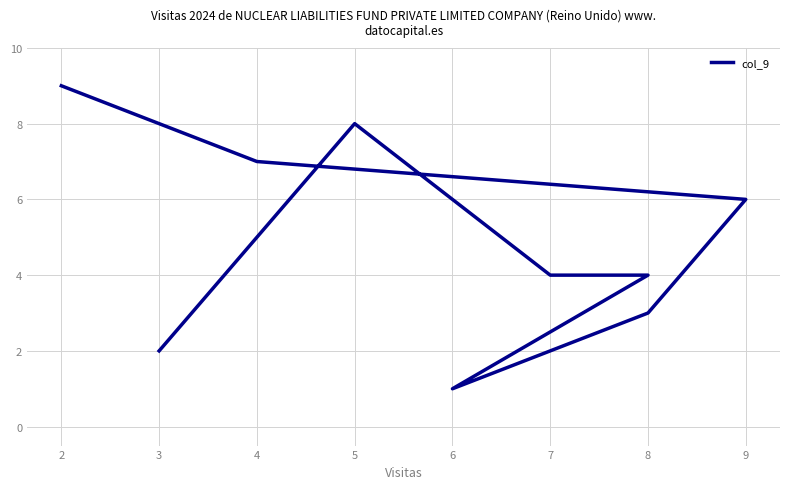

Where is the first local minimum?

6